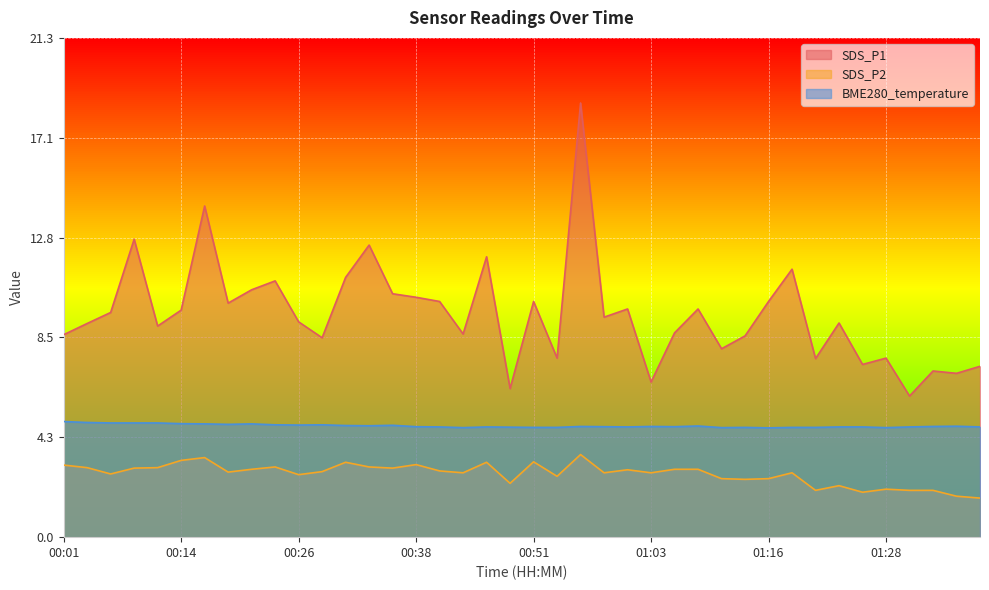

At which category does the chart reach its peak across all series?

00:56